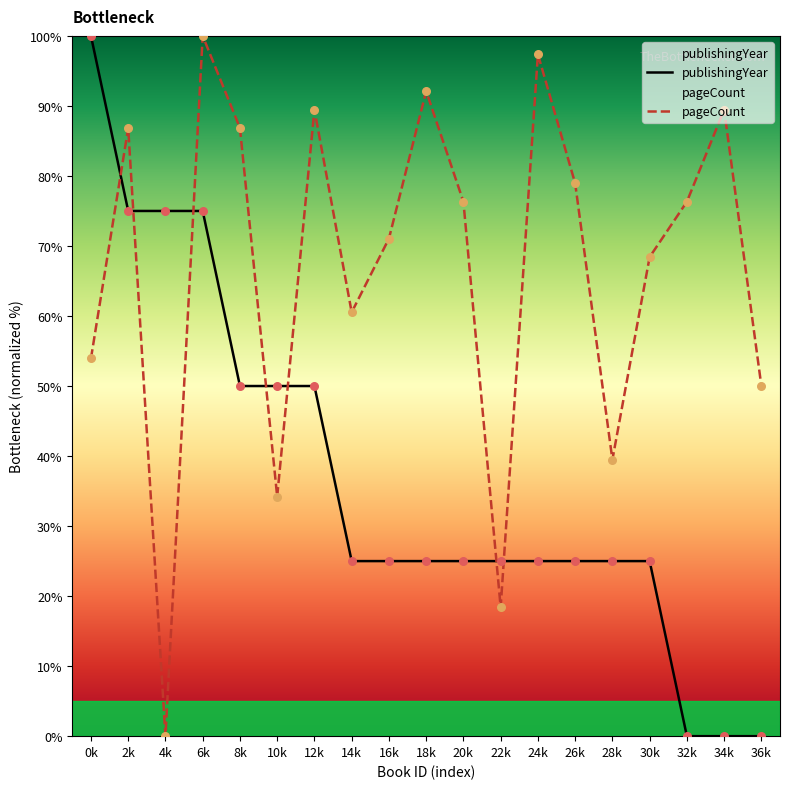

What is the total value across all series at 12k?

139.5